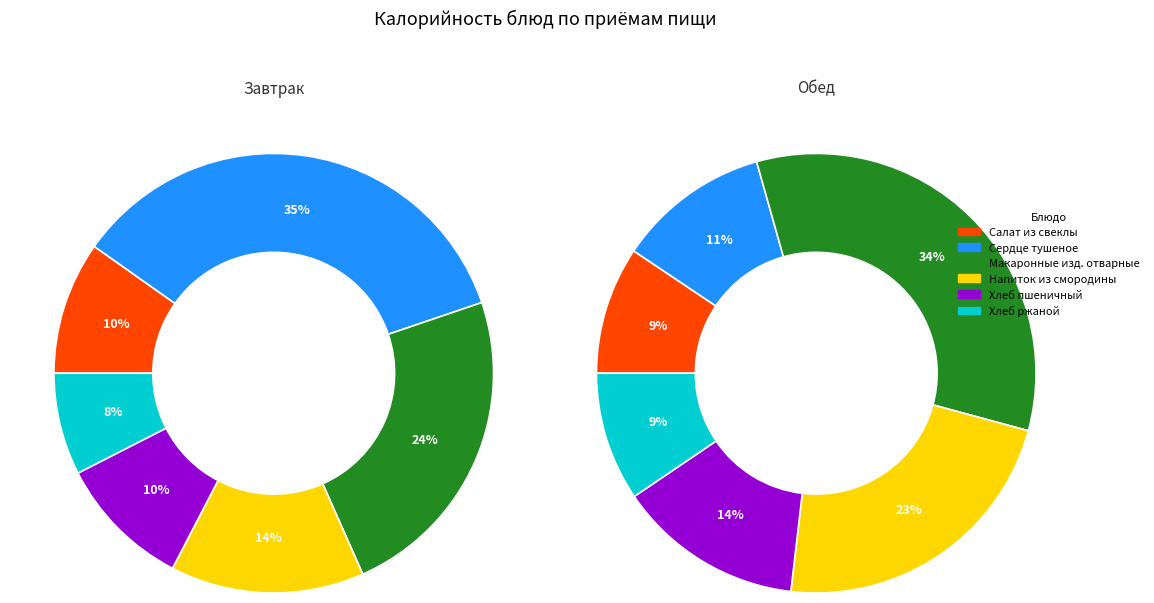

Which slice is the largest?

Сердце тушеное